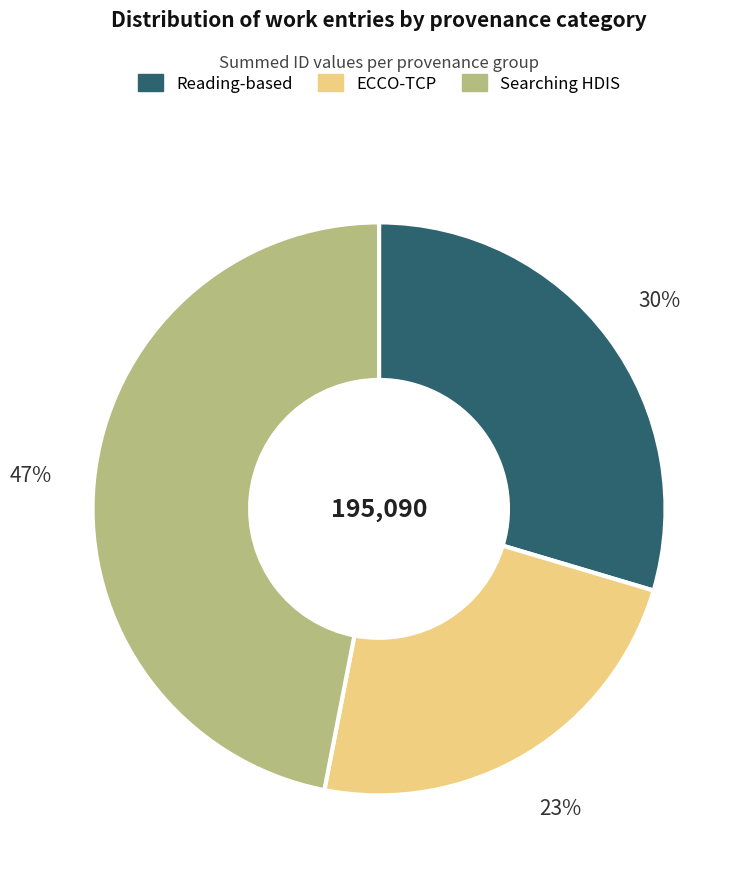

Is there any slice that represents more than half of the pie?

No